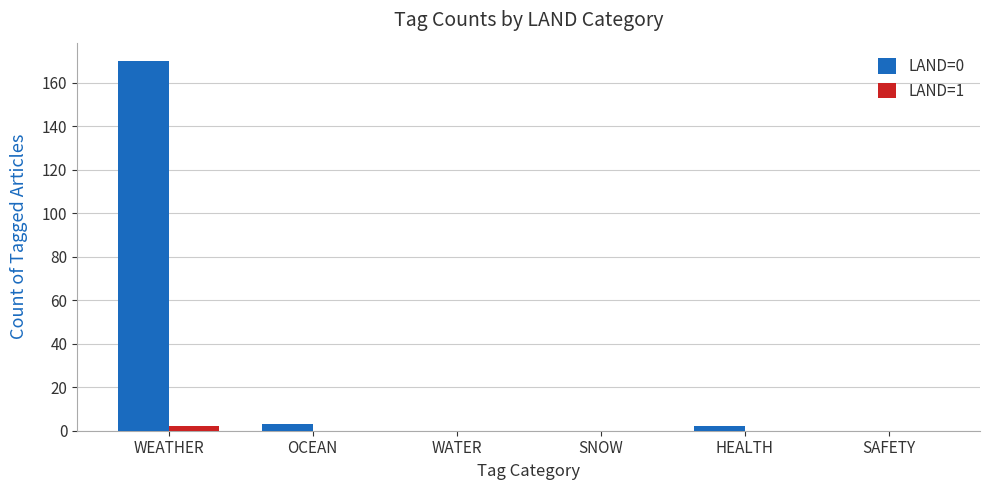

True or false: LAND=0 has a value of 2 at HEALTH.

True